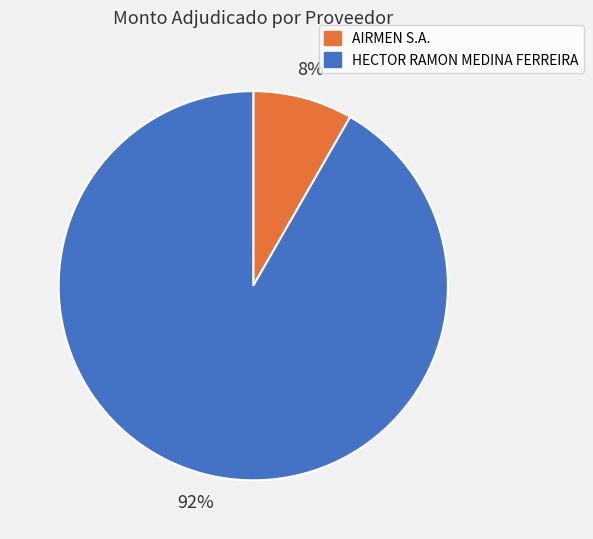

Is it true that HECTOR RAMON MEDINA FERREIRA is 92% of the pie?

True